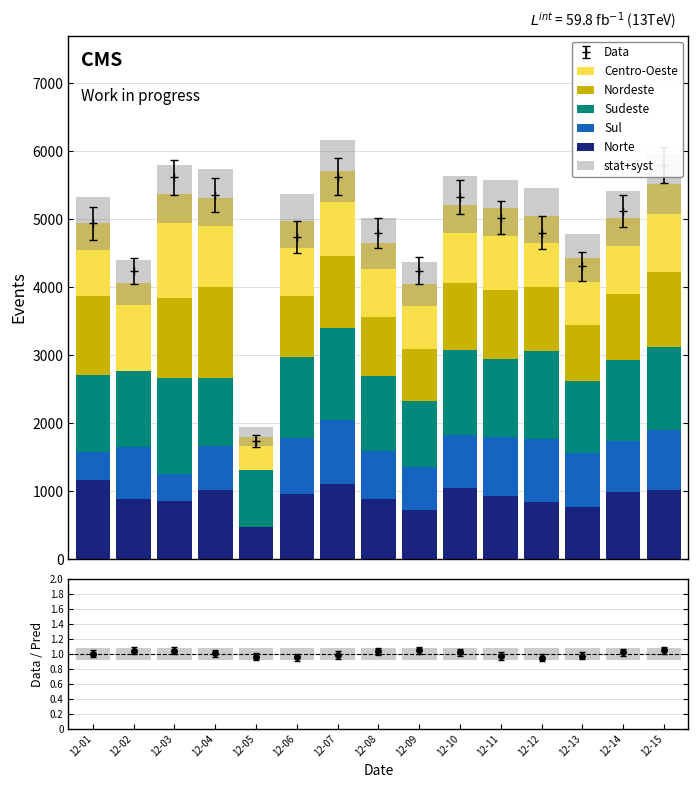

Which series has the largest total across all categories?

Sudeste